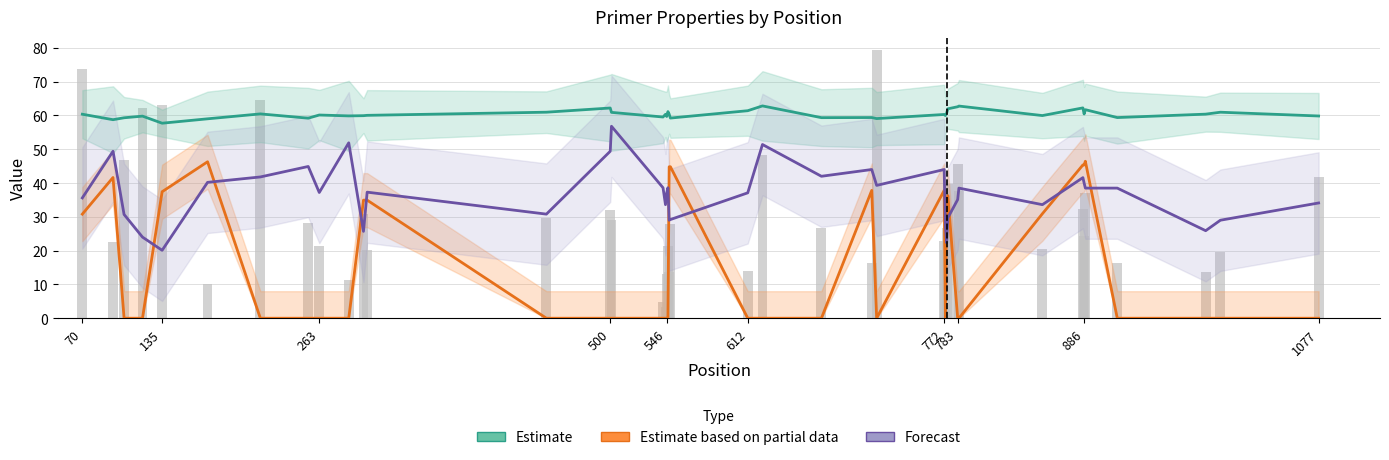

The Forecast (End Stability) series shows 37.2 at 263. True or false?

True